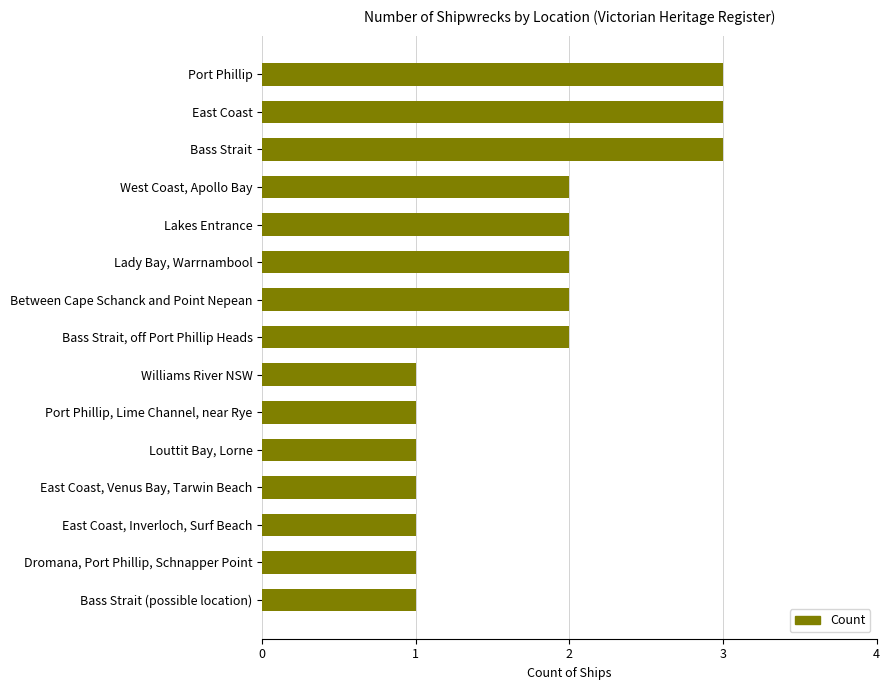

Between East Coast, Venus Bay, Tarwin Beach and Between Cape Schanck and Point Nepean, which is larger?

Between Cape Schanck and Point Nepean